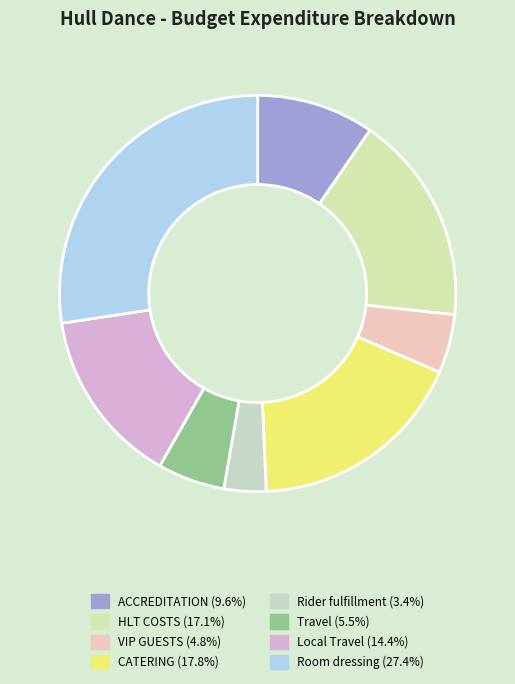

Count the number of slices in the pie.

8